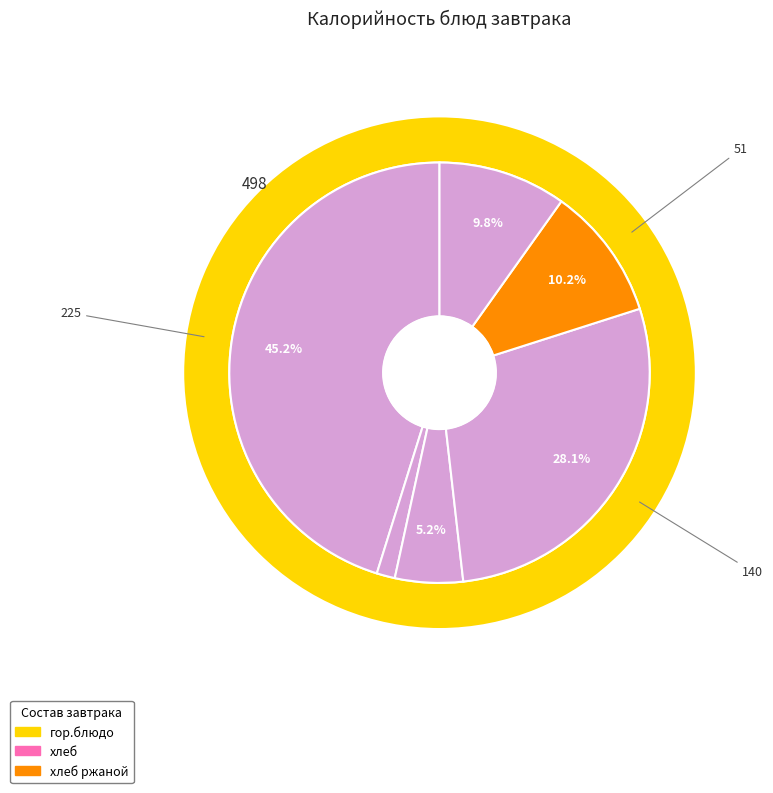

What percentage is the чай с сахаром slice, to the nearest percent?

5%